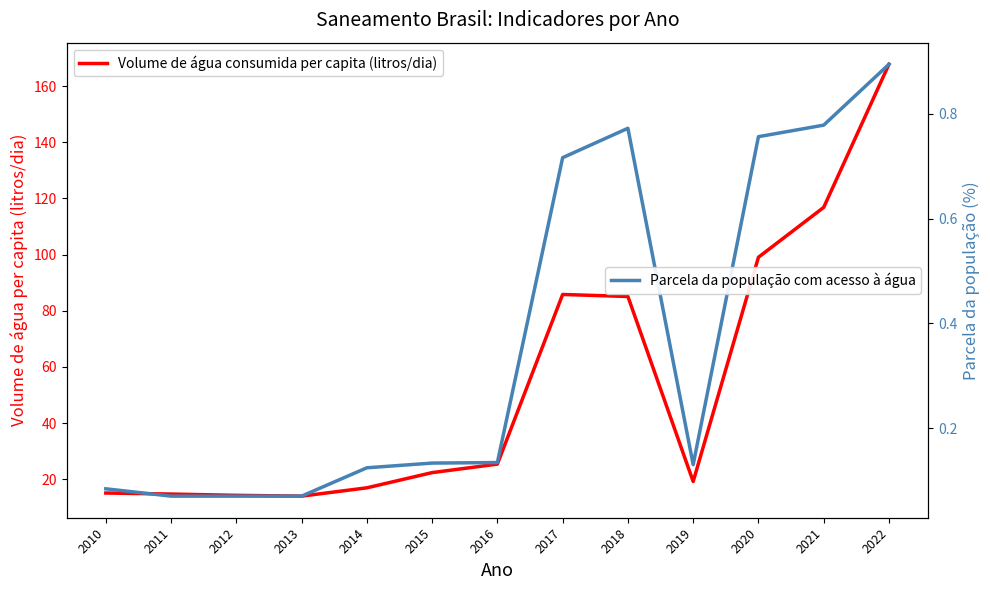

What is the minimum value shown in the chart?

0.1